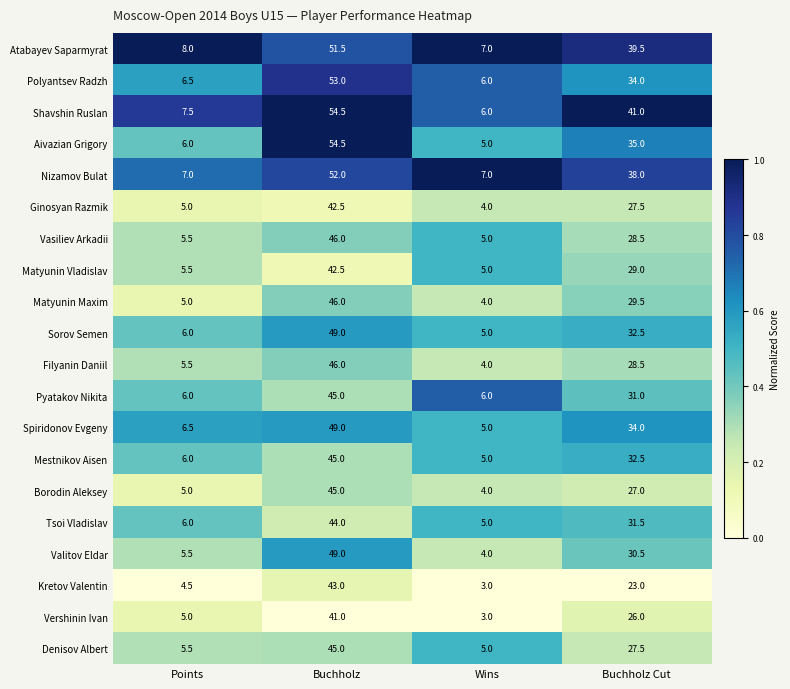

Which label corresponds to the smallest value in the chart?

Wins